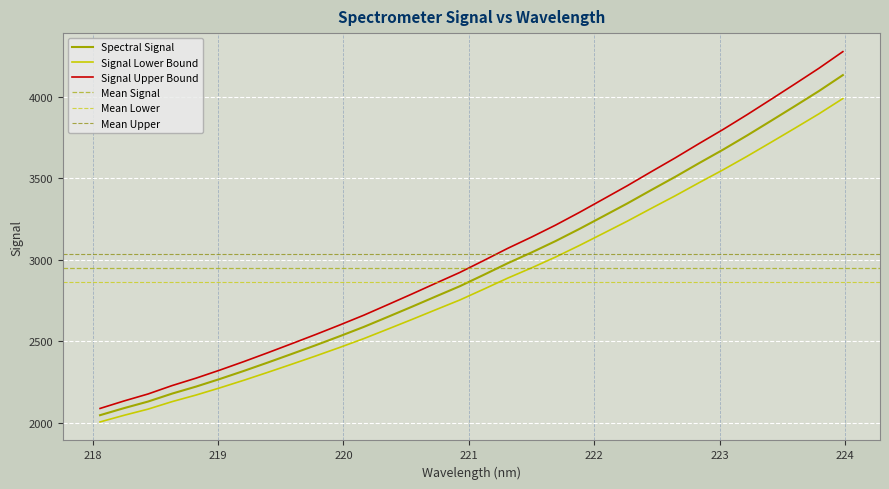

Which category has the highest value across all series?

223.9802